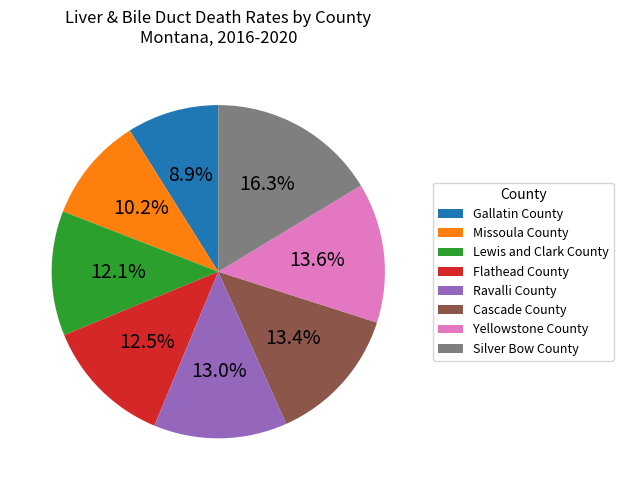

To the nearest percent, what is the average slice percentage?

12%